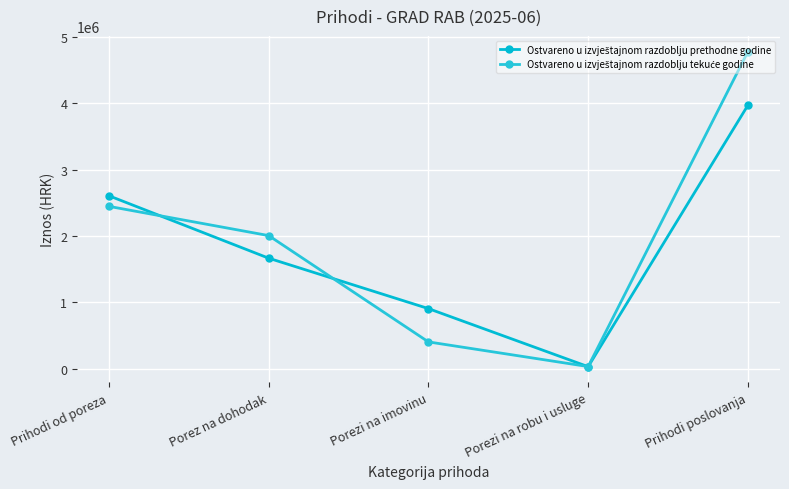

How many lines are shown in the chart?

2